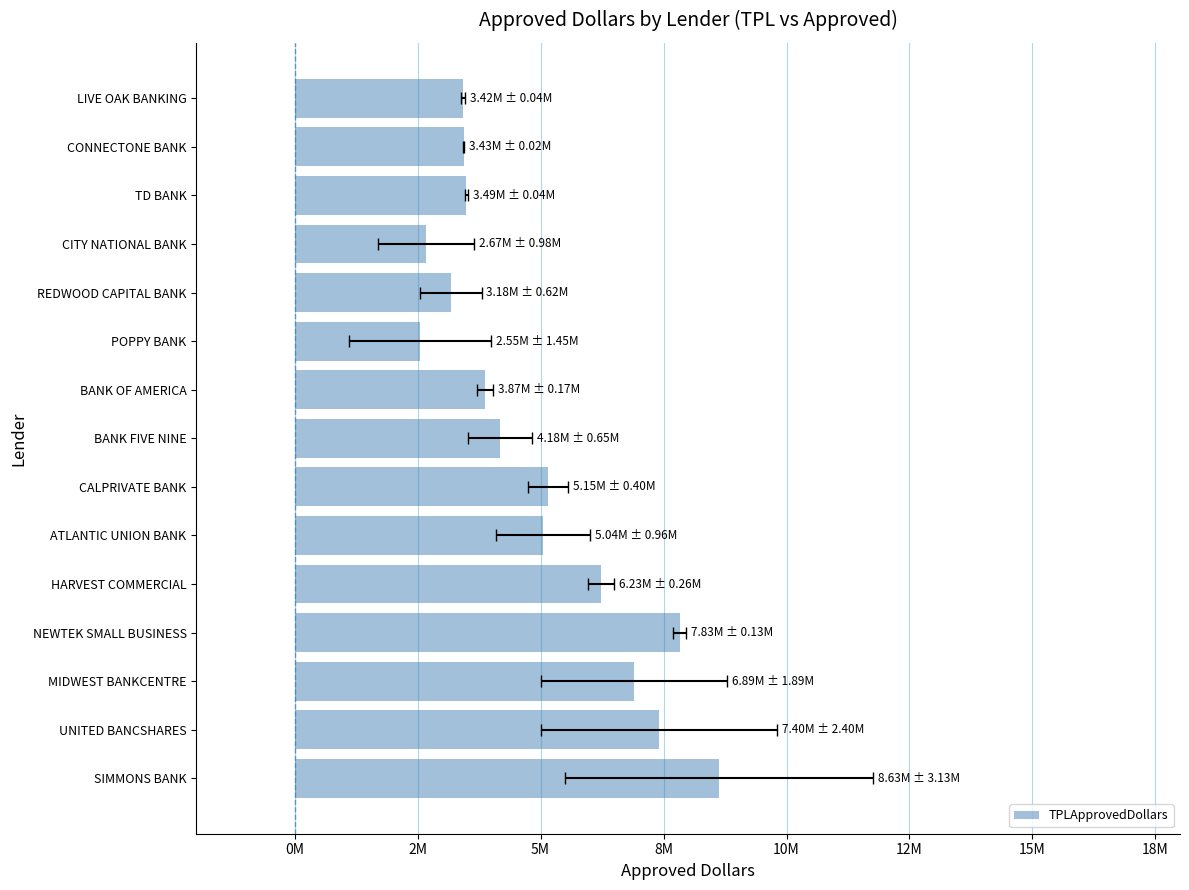

What is the smallest value displayed?

2553000.0